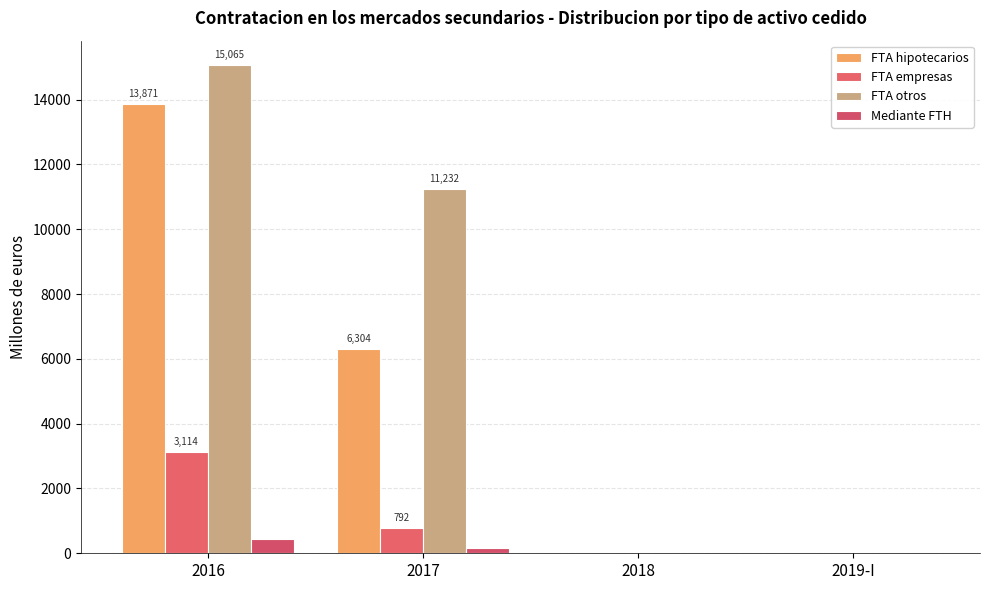

Where does the Mediante FTH series first go above 172?

2016